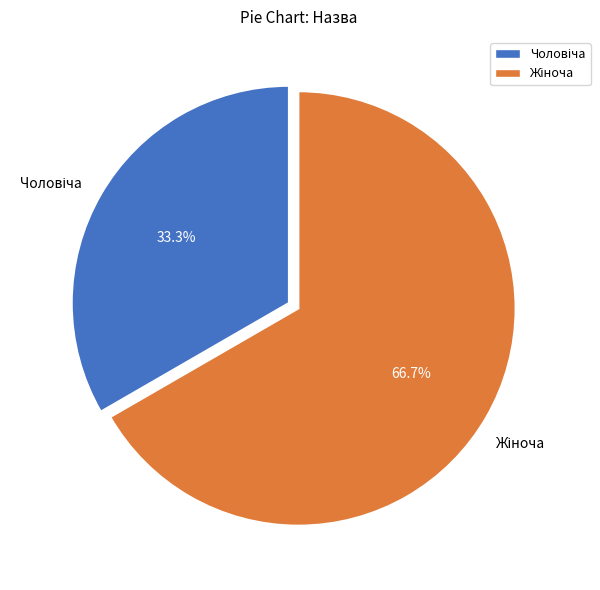

Does any single category account for the majority?

Yes